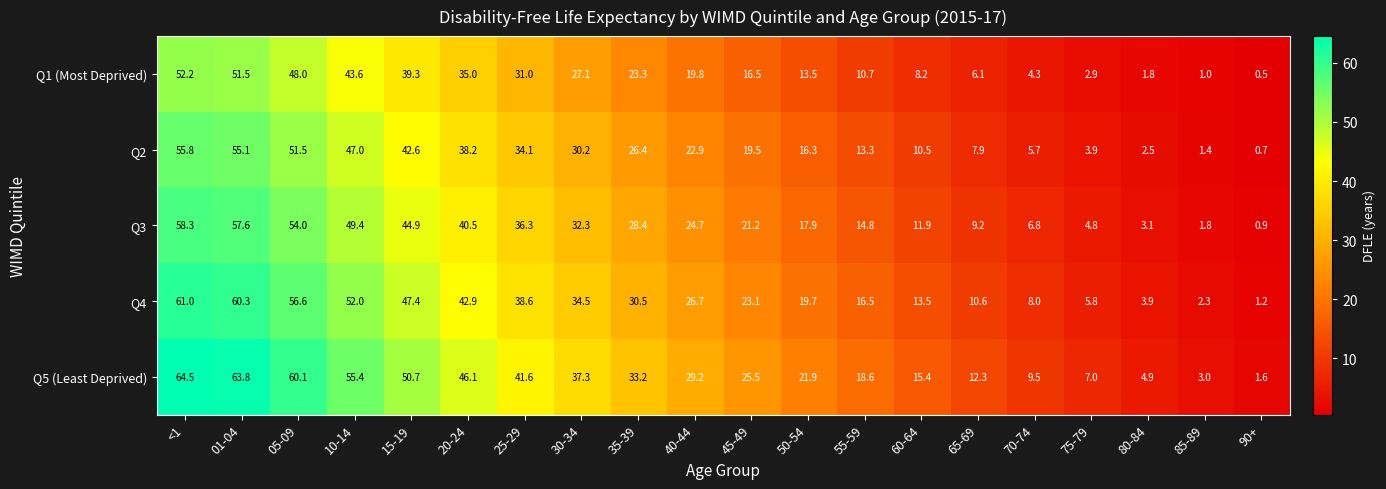

What is the spread (max minus min) of values at 35-39?

9.9